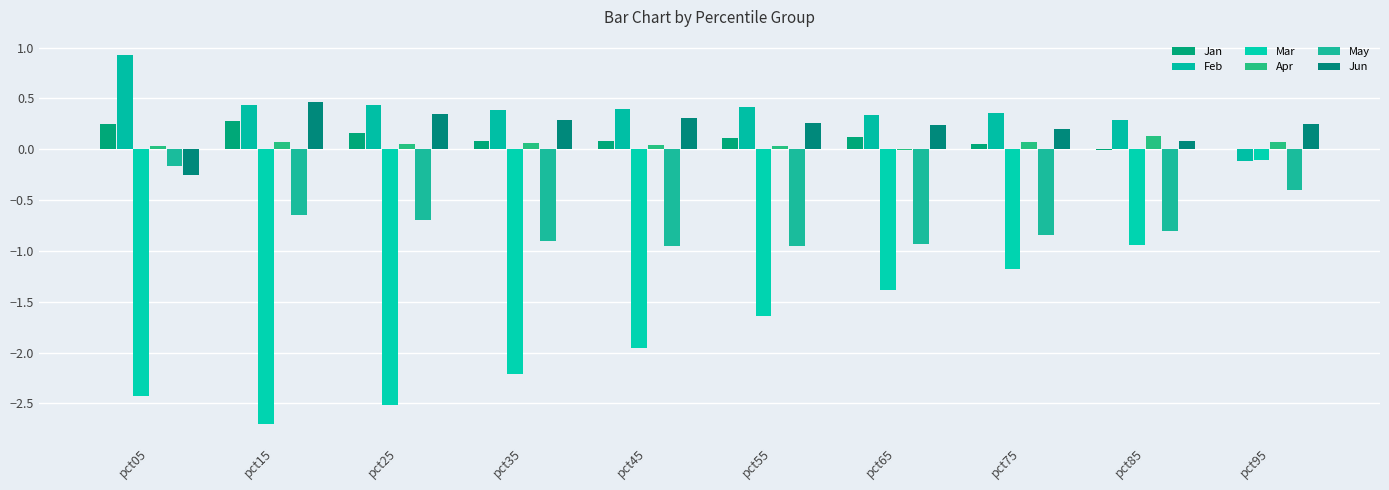

Where does the Mar series first go above -1?

pct85